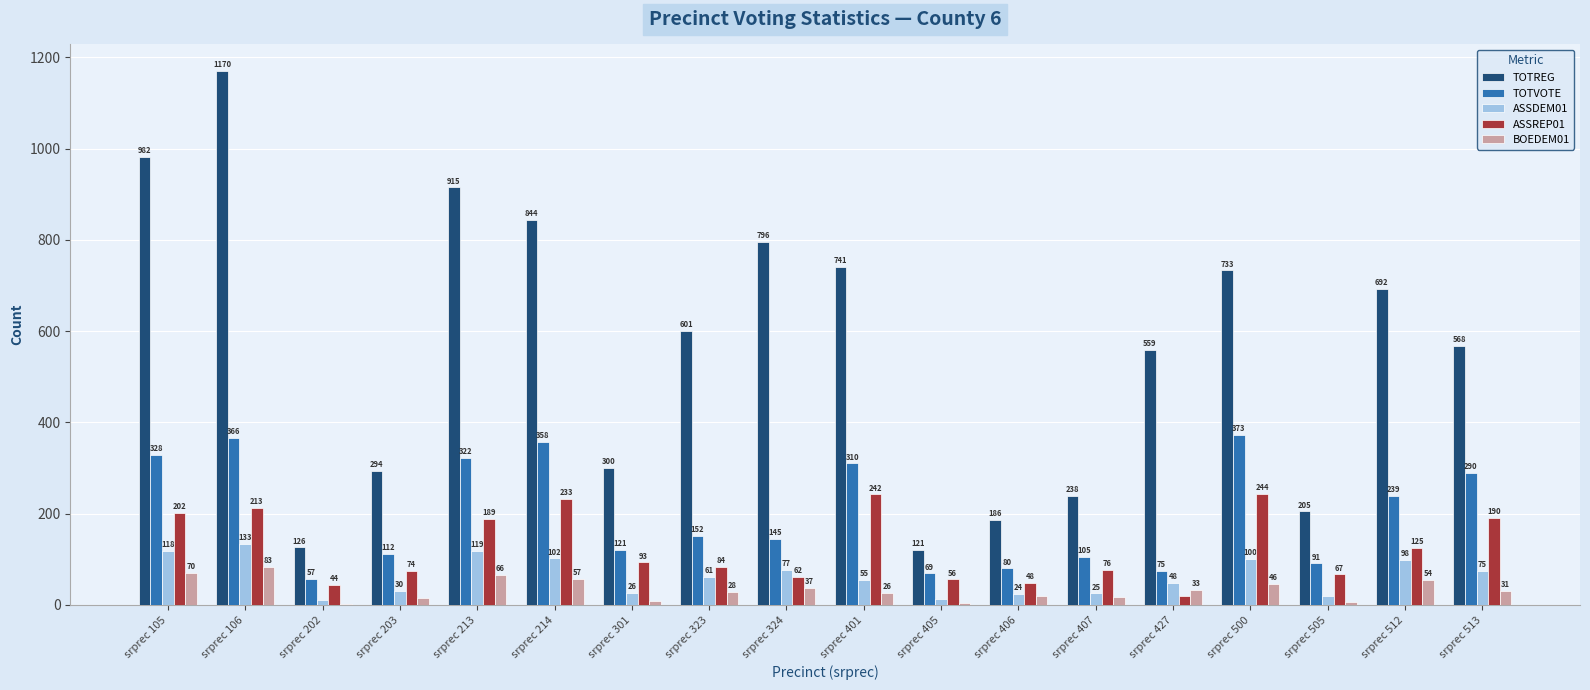

What is the sum of the TOTVOTE values at srprec 405 and srprec 406?

149